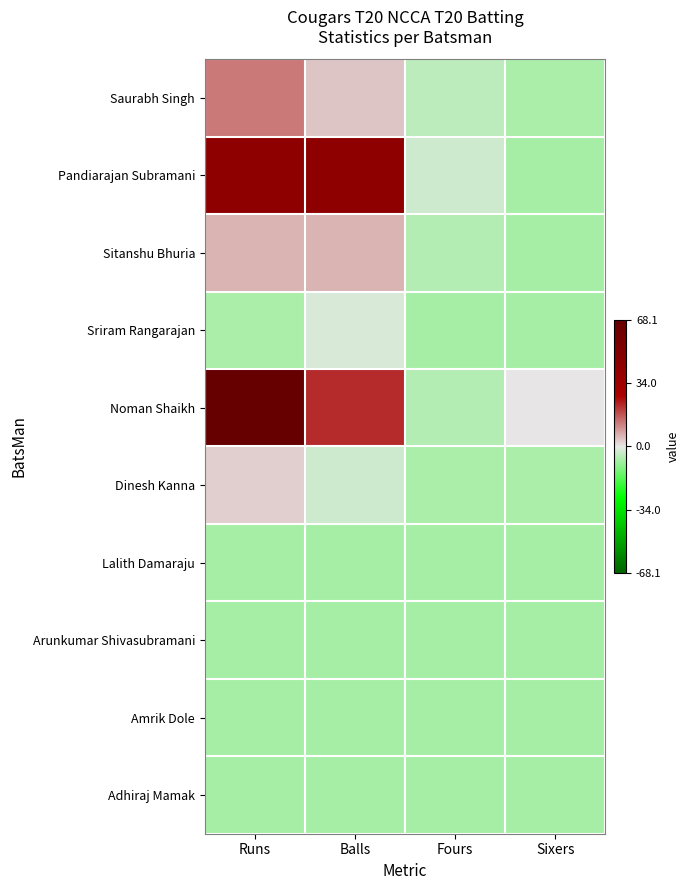

List the series in order of their peak value, lowest first.

Lalith Damaraju, Arunkumar Shivasubramani, Amrik Dole, Adhiraj Mamak, Sriram Rangarajan, Dinesh Kanna, Sitanshu Bhuria, Saurabh Singh, Pandiarajan Subramani, Noman Shaikh